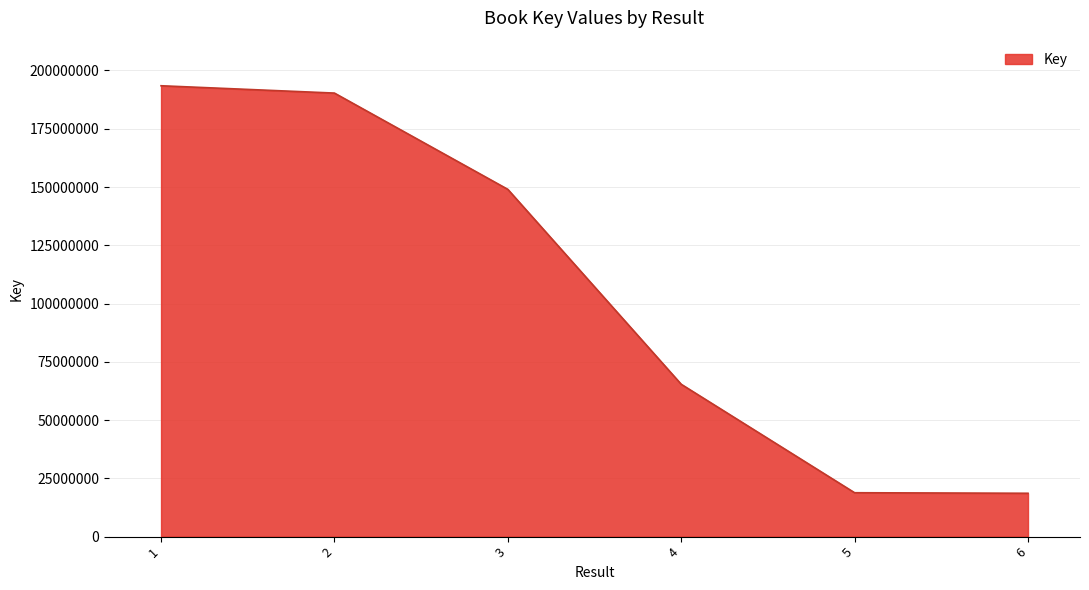

What is the change in value from 1 to 2?

-3145281